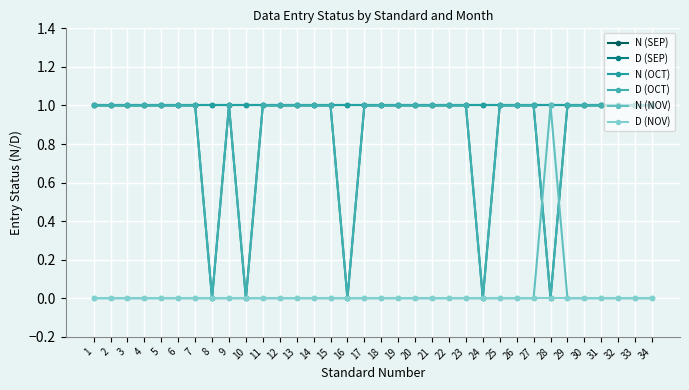

What is the approximate value of N (SEP) at 9?

1